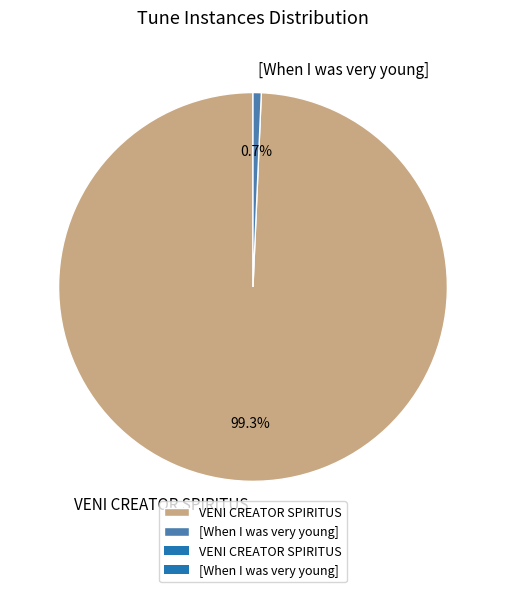

To the nearest percent, what is the average slice percentage?

50%